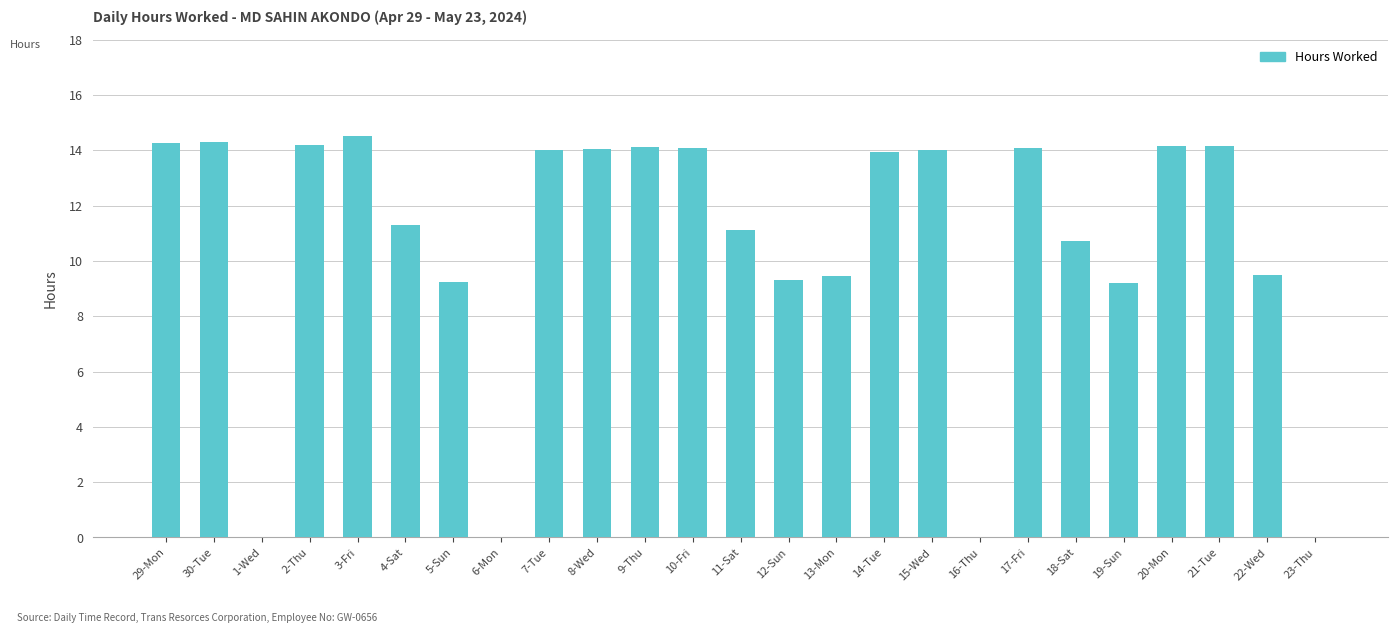

Is it true that the value at 3-Fri is 7.0?

False